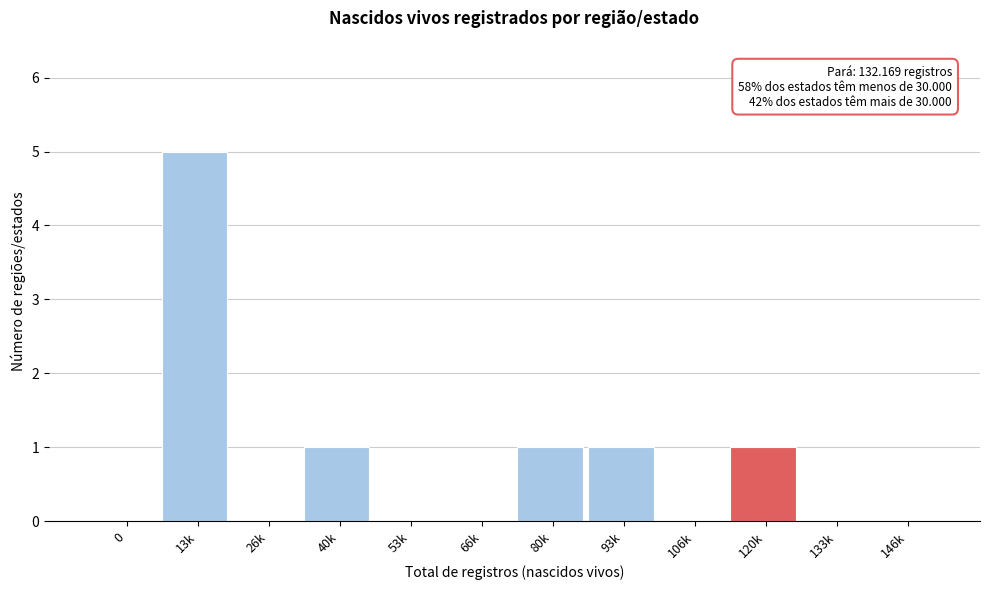

Reading left to right, list all the values displayed in this chart.

0=0	13k=5	26k=0	40k=1	53k=0	66k=0	80k=1	93k=1	106k=0	120k=1	133k=0	146k=0